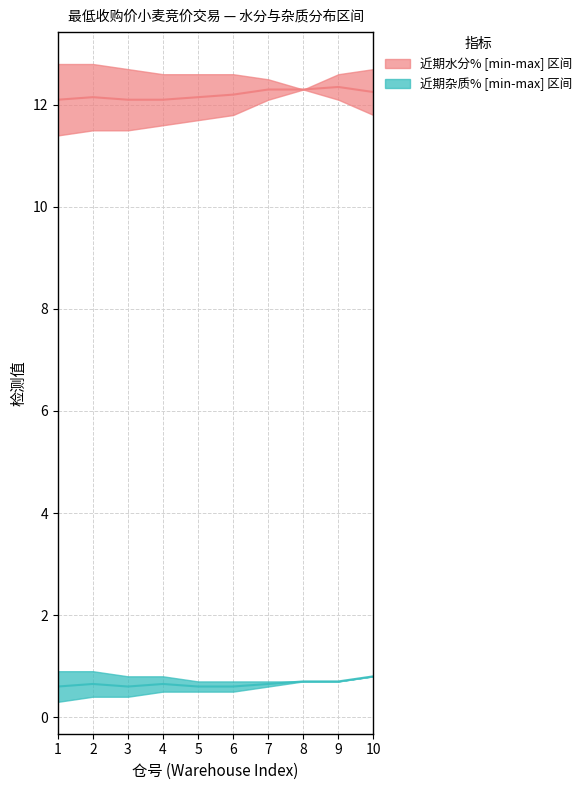

Reading left to right, transcribe all the data shown in this chart.

近期杂质% (lower): 1=0.3	2=0.4	3=0.4	4=0.5	5=0.5	6=0.5	7=0.6	8=0.7	9=0.7	10=0.8
近期杂质% (upper): 1=0.9	2=0.9	3=0.8	4=0.8	5=0.7	6=0.7	7=0.7	8=0.7	9=0.7	10=0.8
近期水分% (lower): 1=11.4	2=11.5	3=11.5	4=11.6	5=11.7	6=11.8	7=12.1	8=12.3	9=12.6	10=12.7
近期水分% (upper): 1=12.8	2=12.8	3=12.7	4=12.6	5=12.6	6=12.6	7=12.5	8=12.3	9=12.1	10=11.8